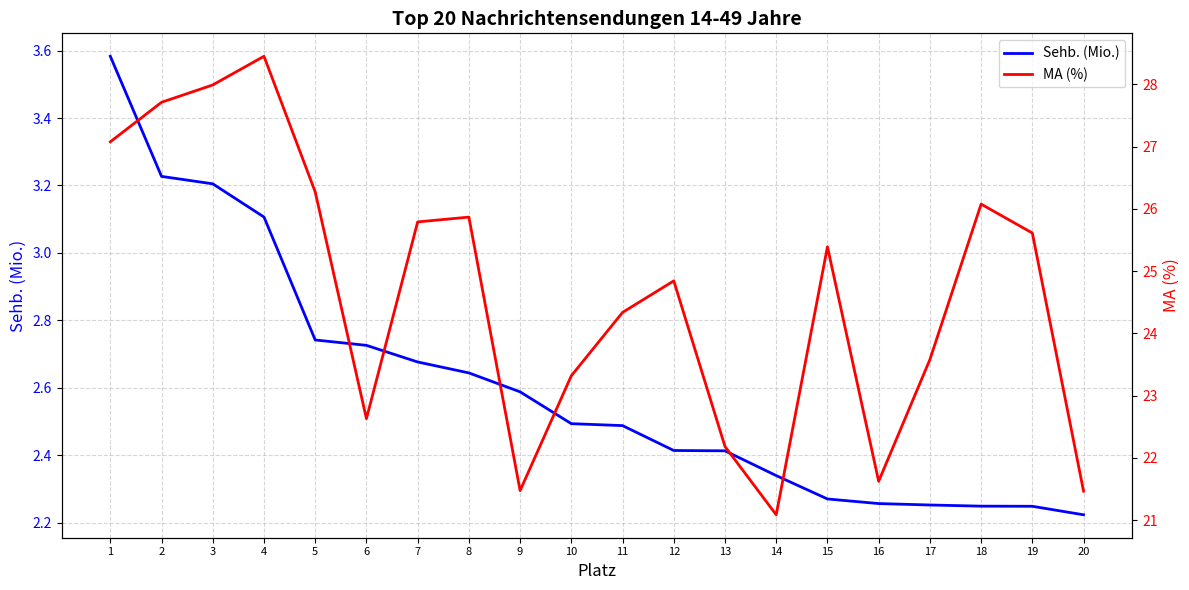

Where does the MA (%) series first go above 25?

1